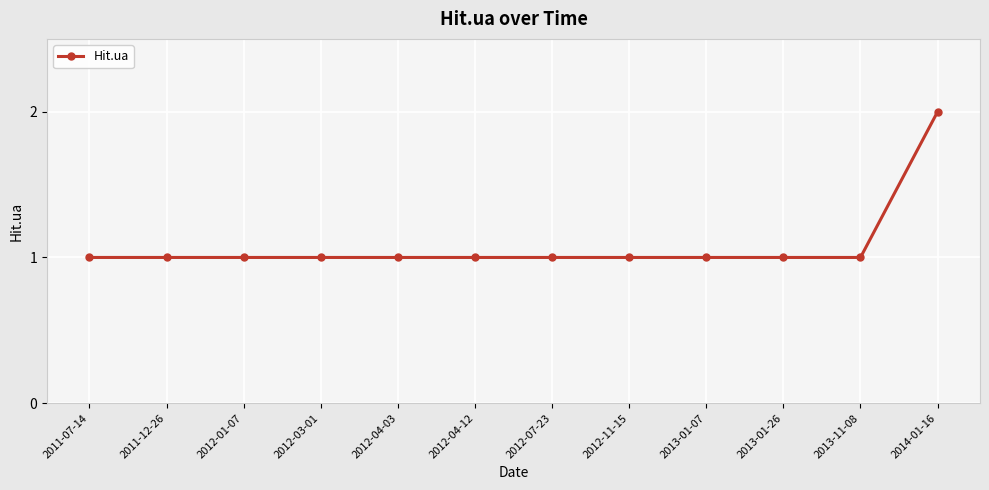

Which label corresponds to the largest value in the chart?

2014-01-16